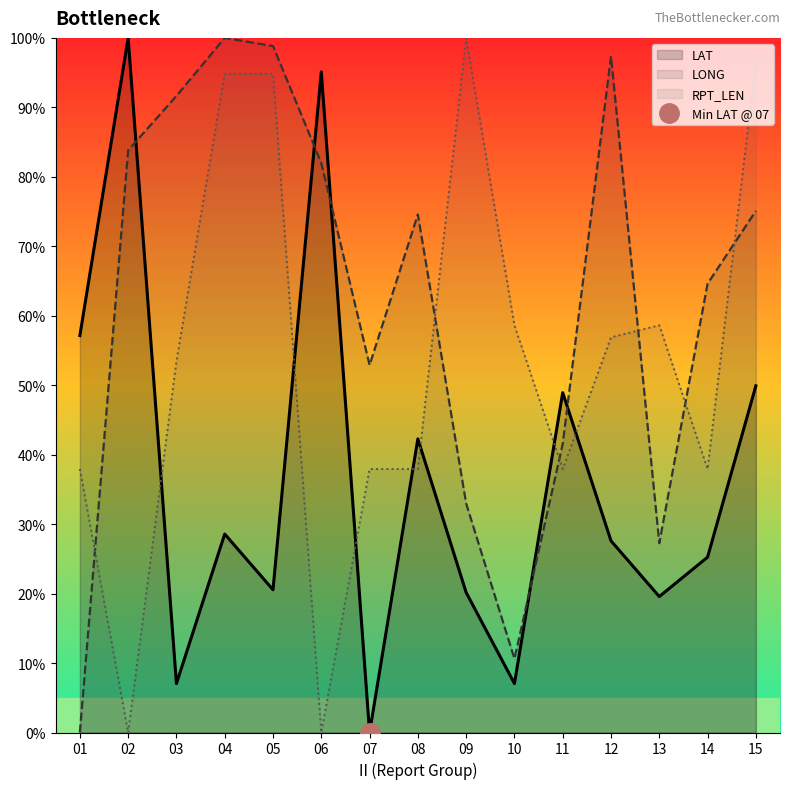

Does the chart have visible grid lines?

No